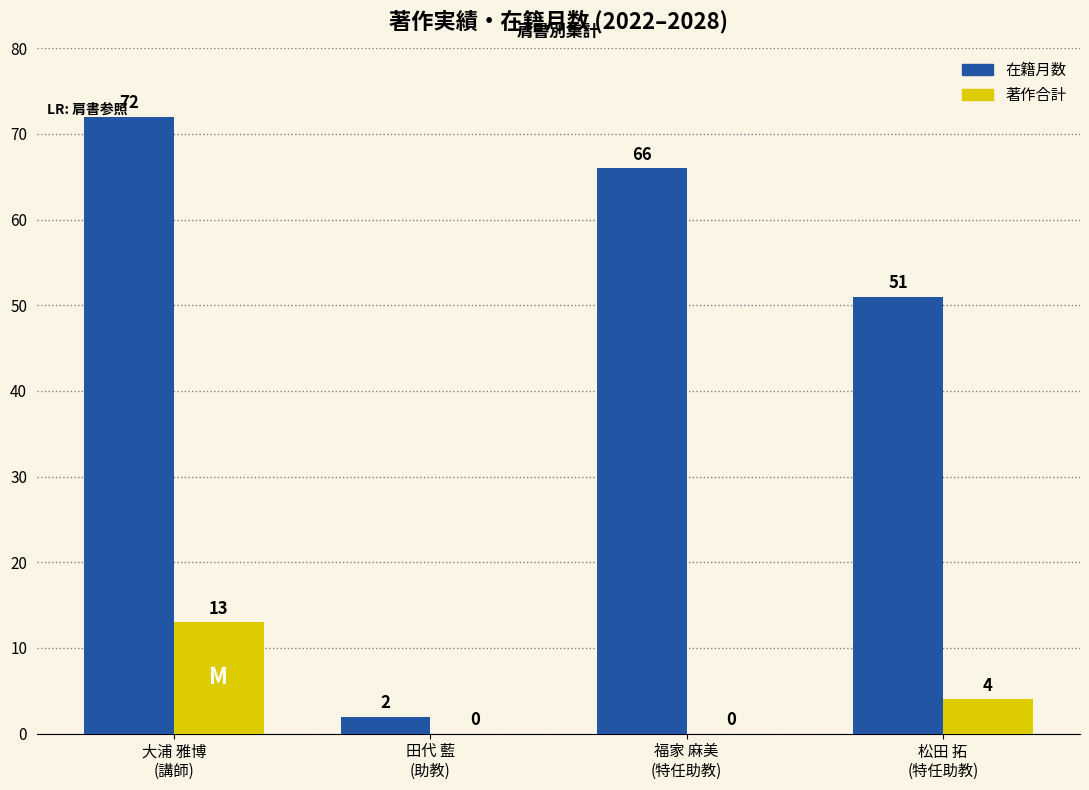

At which category is the sum across all series the highest?

大浦 雅博
(講師)